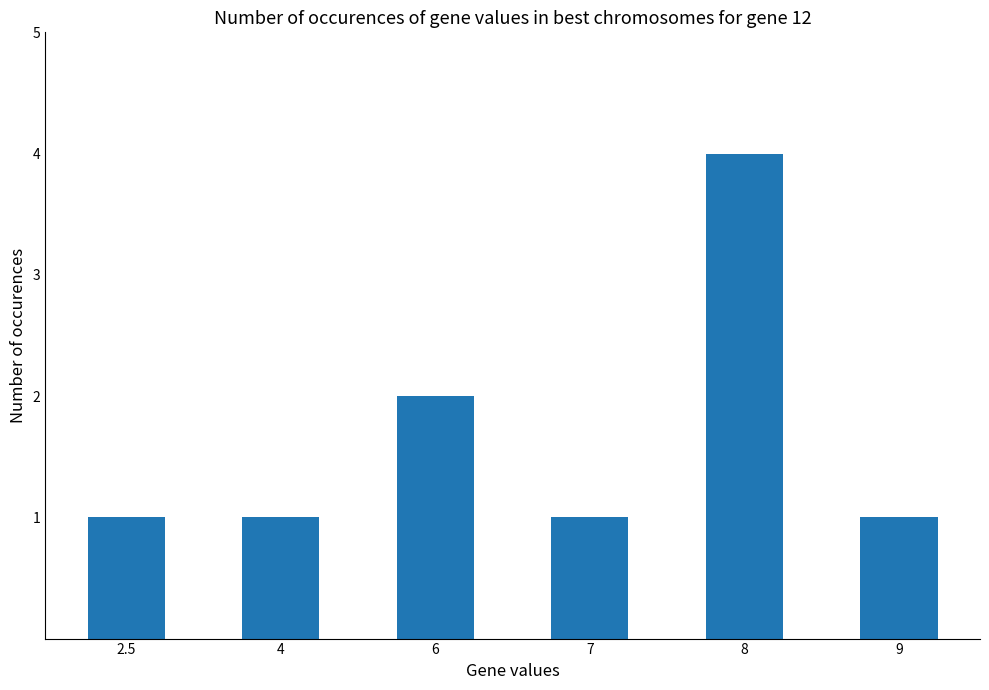

What is the change in value from 2.5 to 6?

+1